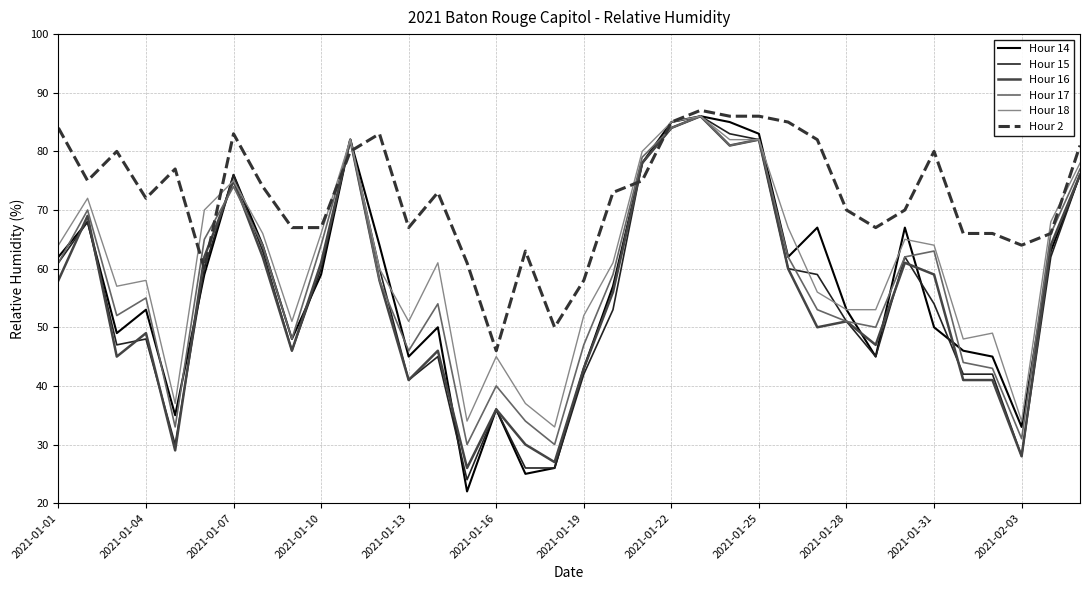

True or false: Hour 17 has more than 0 interior local peaks.

True